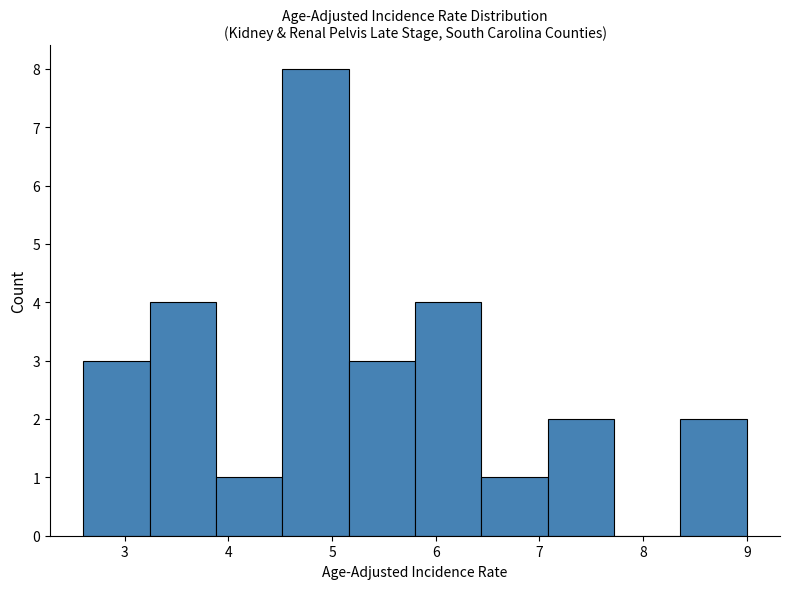

Reading left to right, transcribe this chart: for each bar, give the range it covers on the x-axis and its height. Neither the bar edges nor the heights are printed on the chart, so give them approximately, as read against the axes.

2.60 to 3.24: 3
3.24 to 3.88: 4
3.88 to 4.52: 1
4.52 to 5.16: 8
5.16 to 5.80: 3
5.80 to 6.44: 4
6.44 to 7.08: 1
7.08 to 7.72: 2
7.72 to 8.36: 0
8.36 to 9.00: 2